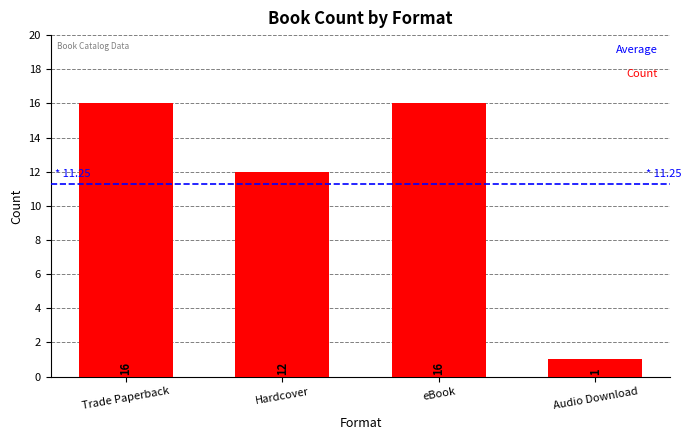

What is the average value?

11